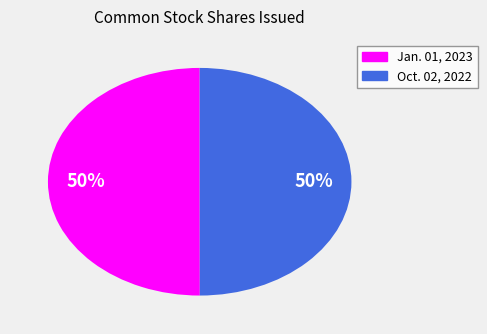

To the nearest percent, what percentage of the pie is Oct. 02, 2022?

50%